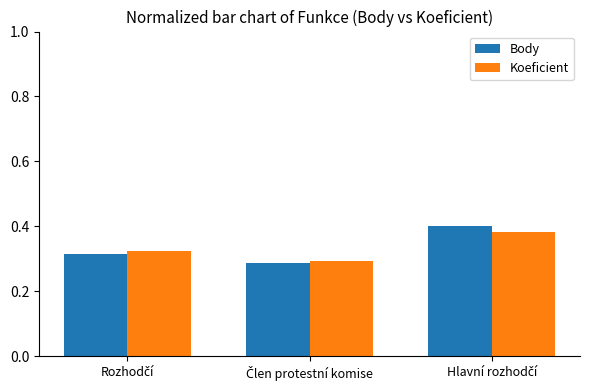

Does the chart contain any negative values?

No